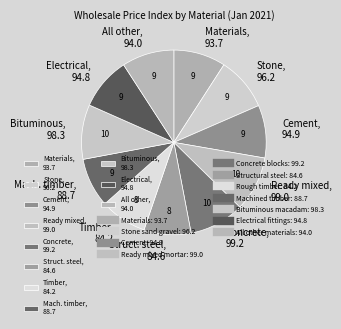

The Ready mixed, 99.0 slice represents 4% of the pie. True or false?

False